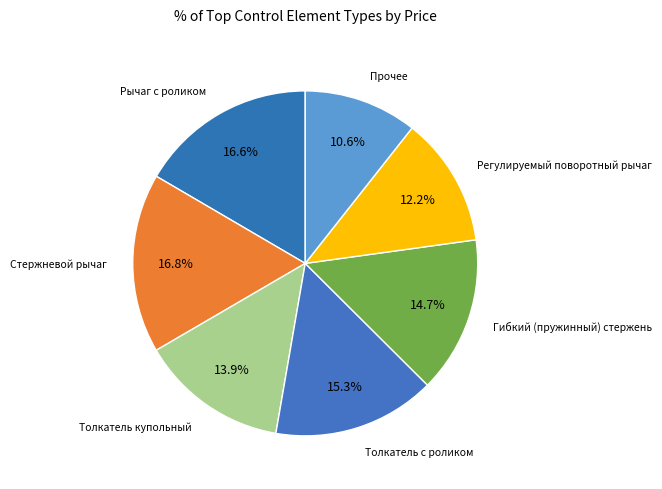

What is the smallest slice in the pie chart?

Прочее